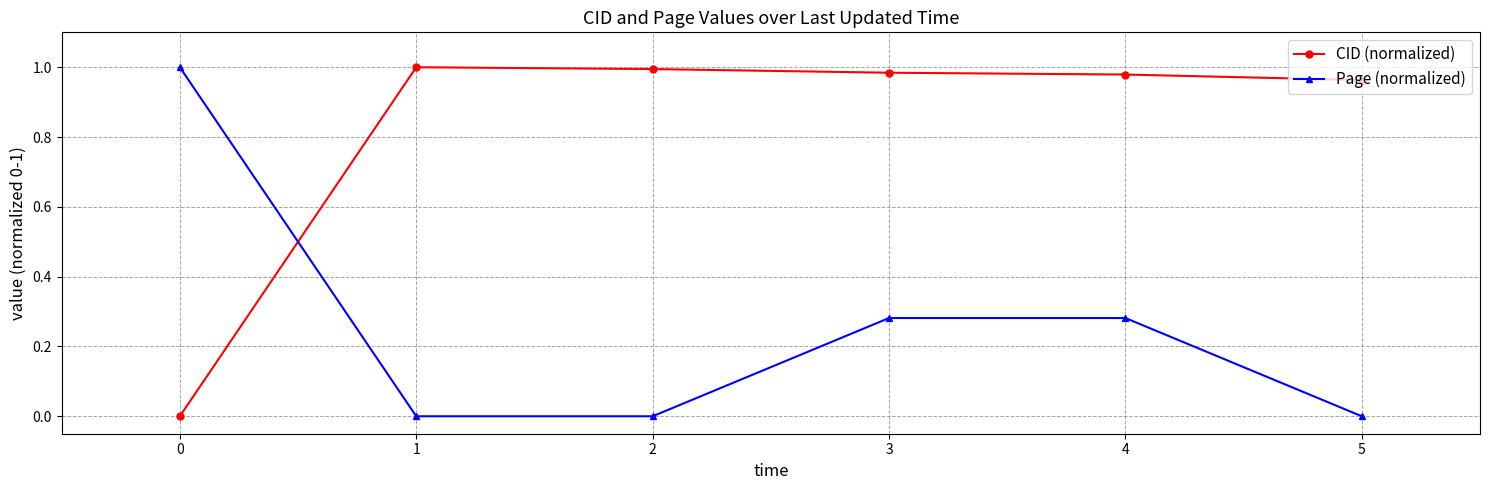

Rank the series by their average value, from highest to lowest.

CID (normalized), Page (normalized)